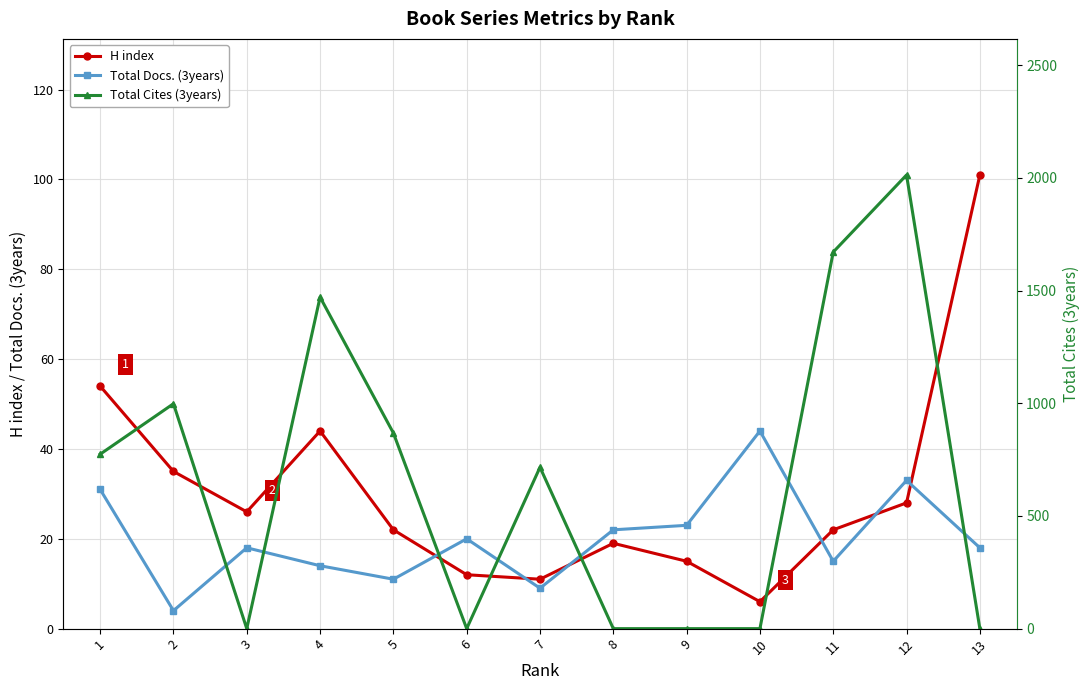

How many times do H index and Total Docs. (3years) cross each other?

6